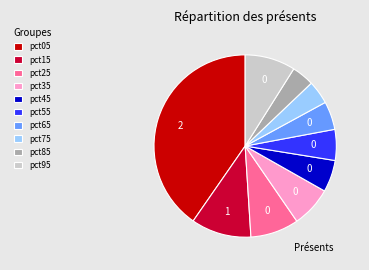

Which slice is the largest?

pct05